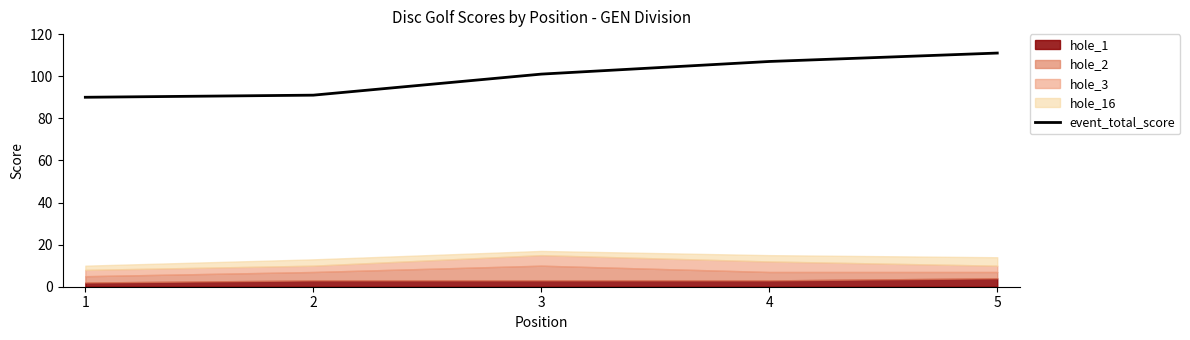

The value at 5 is 47. True or false?

False